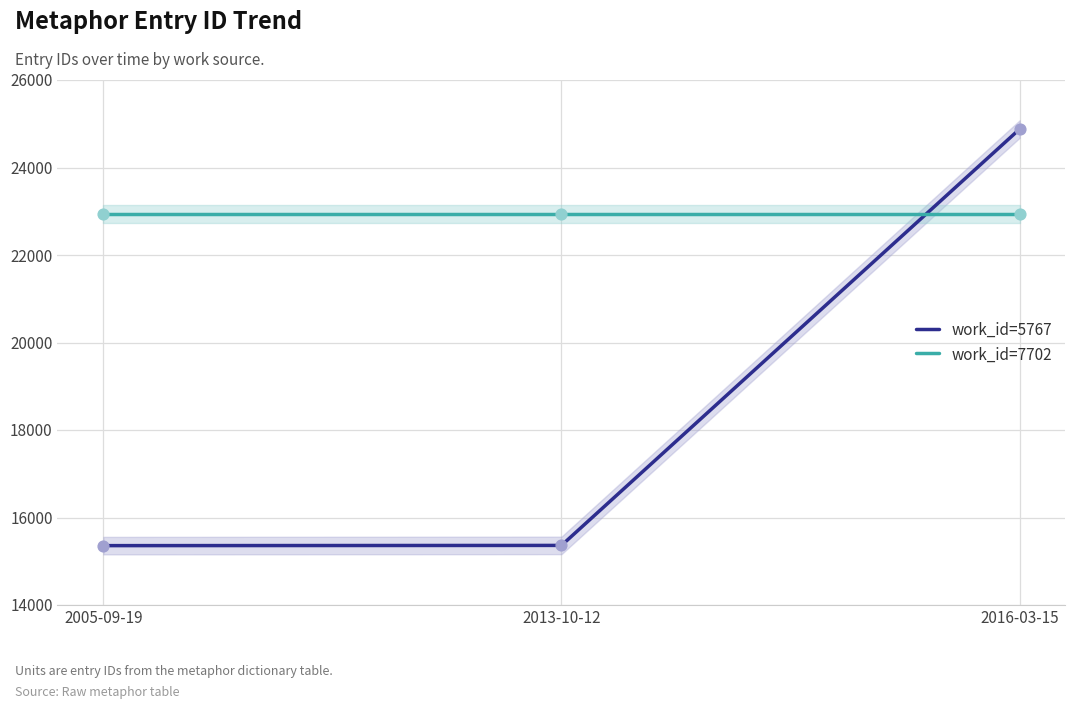

Which series has the largest total across all categories?

work_id=7702